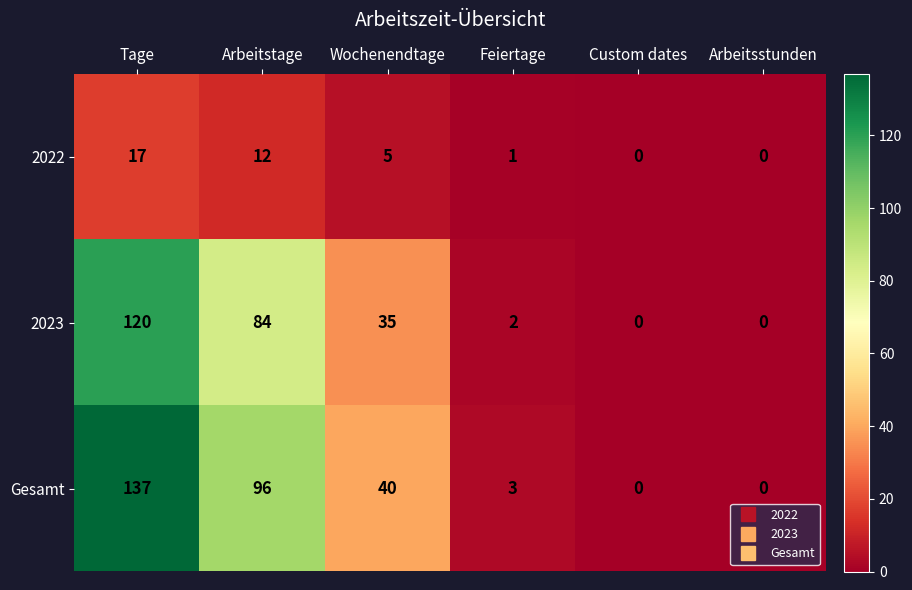

What is the spread (max minus min) of values at Arbeitstage?

84